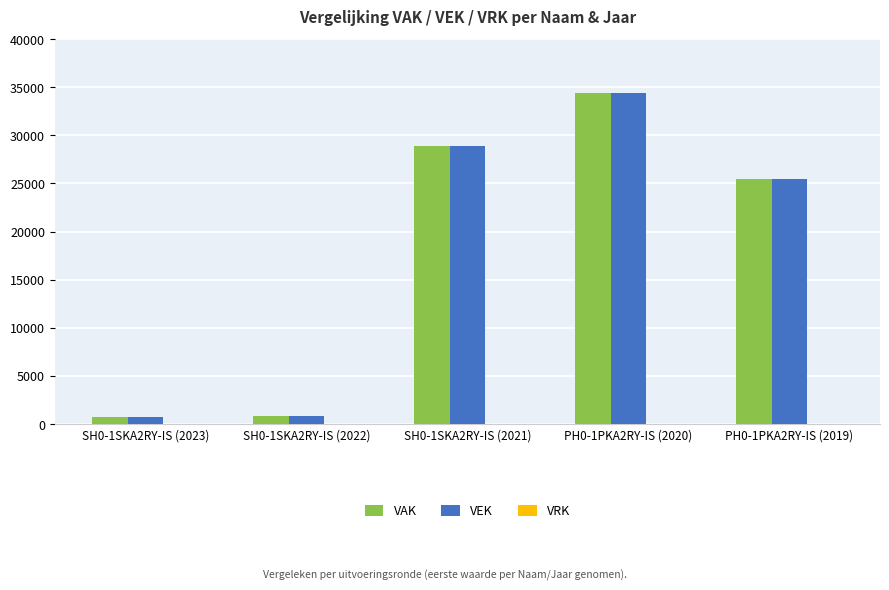

What value does the VAK series have at PH0-1PKA2RY-IS (2020), to the nearest 50?

34400